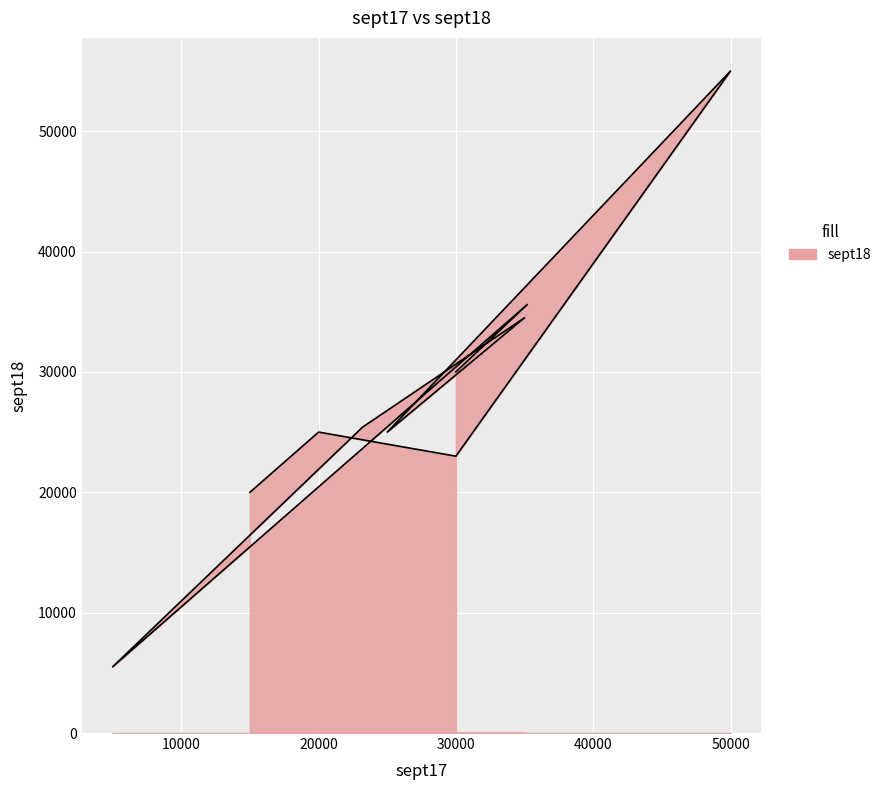

What is the average value?

27901